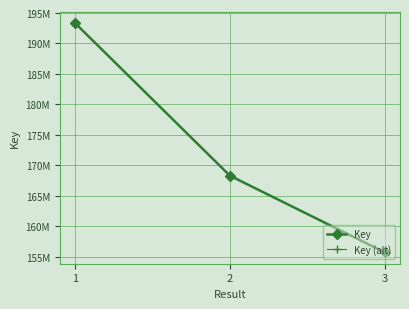

At which category does the chart reach its minimum across all series?

3